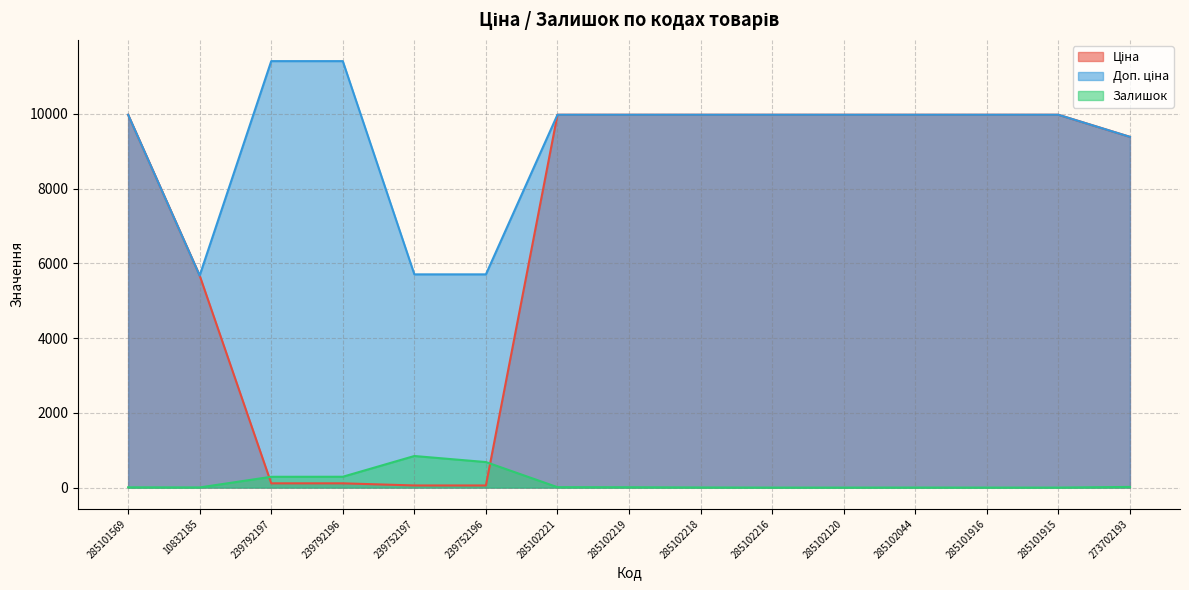

At how many categories does at least one series exceed 11296?

2